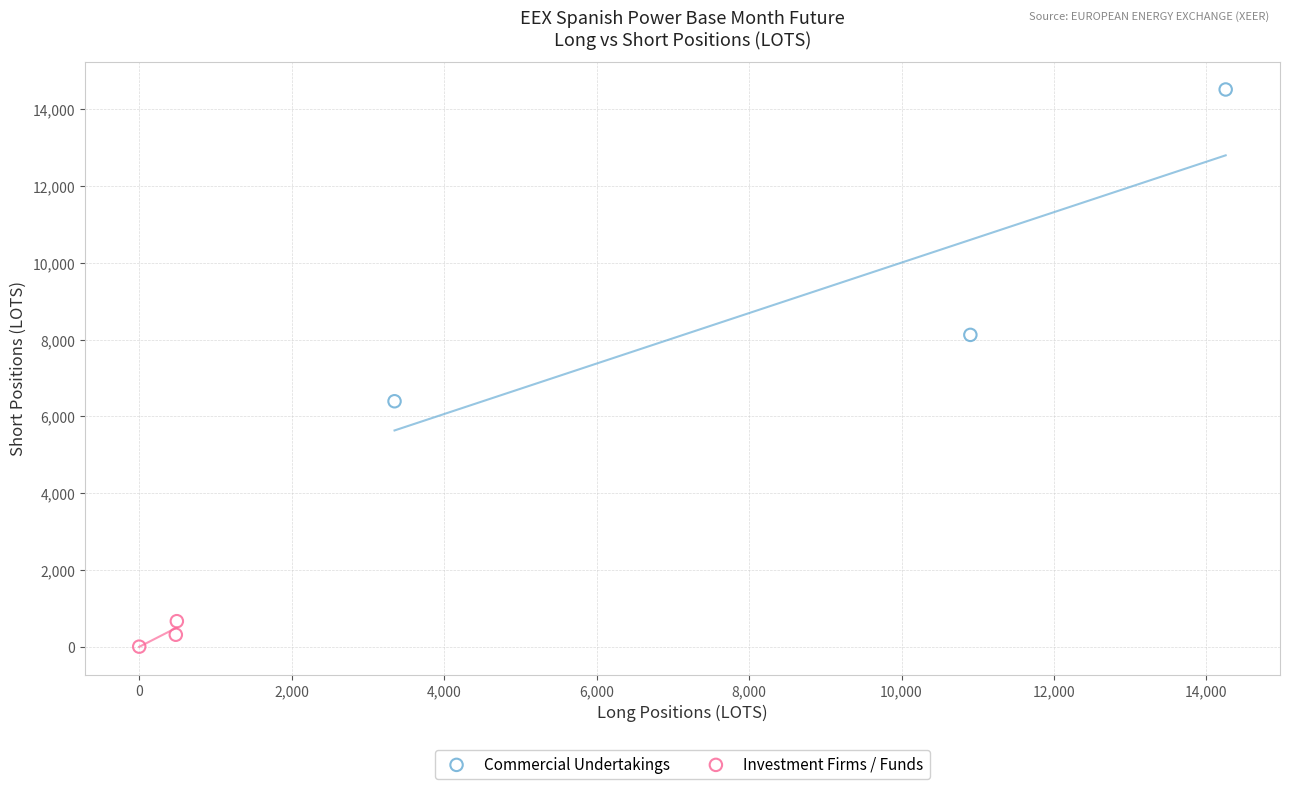

Which series contains the highest Y value?

Commercial Undertakings